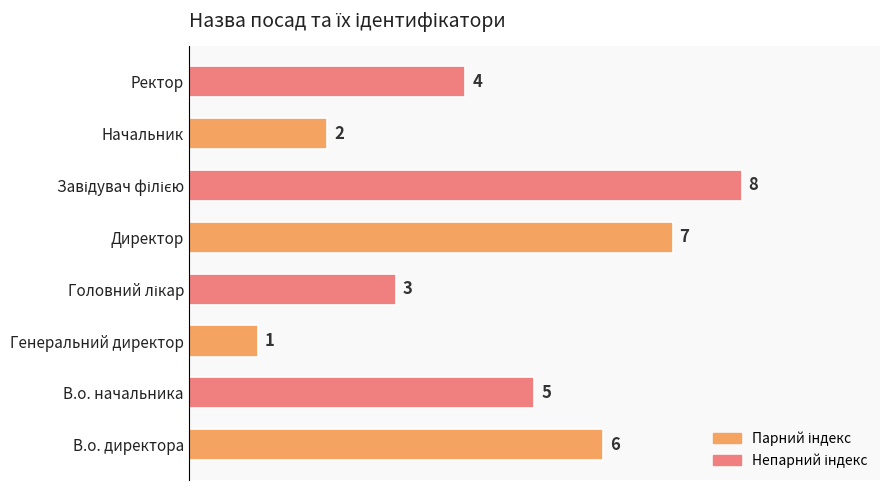

Approximately how many times larger is the value at Директор compared to Начальник?

3.5